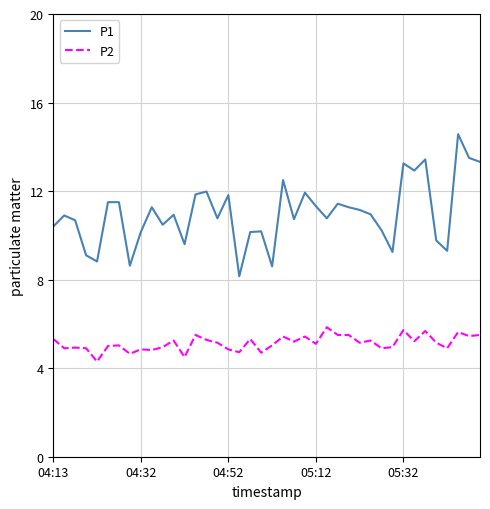

Does the chart have visible grid lines?

Yes